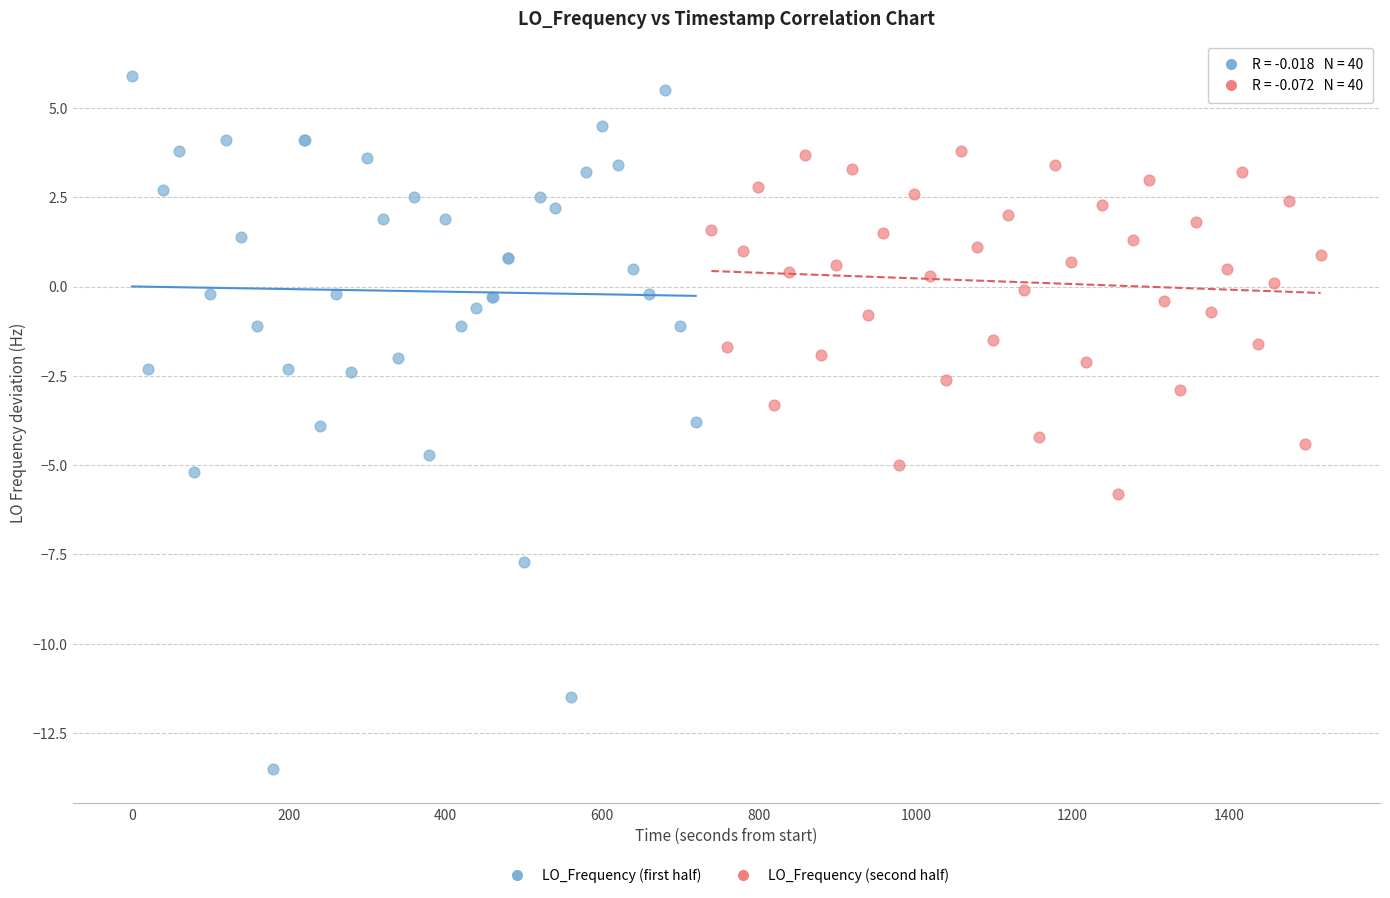

Which series reaches the minimum Y coordinate?

LO_Frequency (first half)